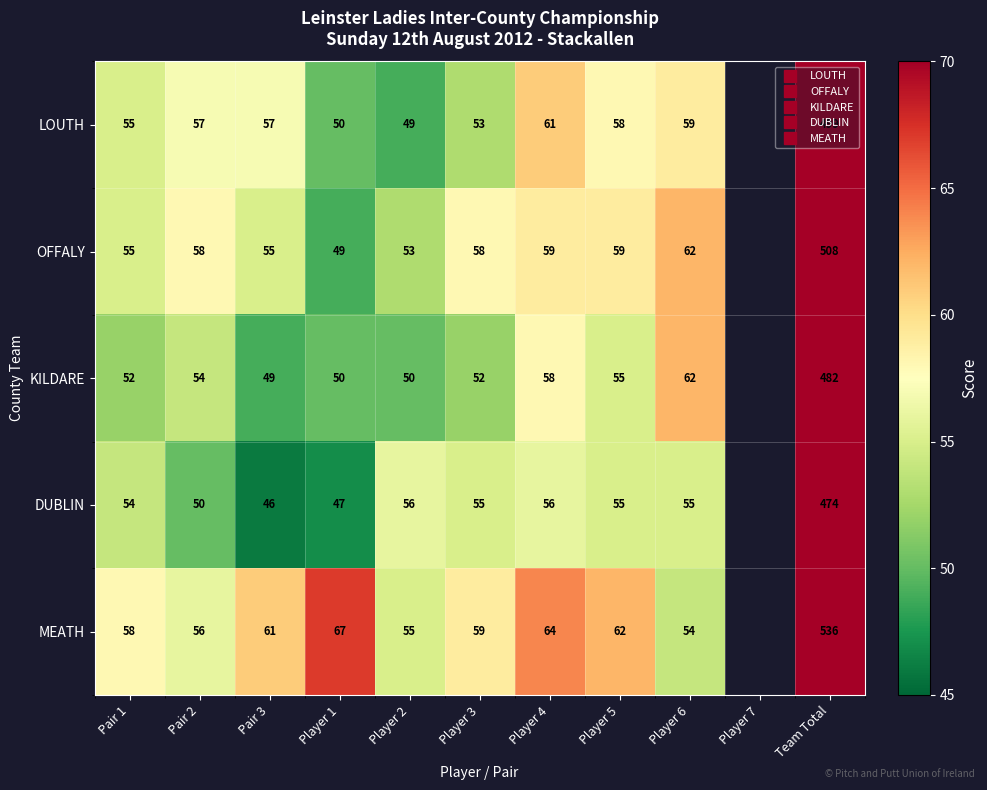

What value does the DUBLIN series have at Player 2?

56.0